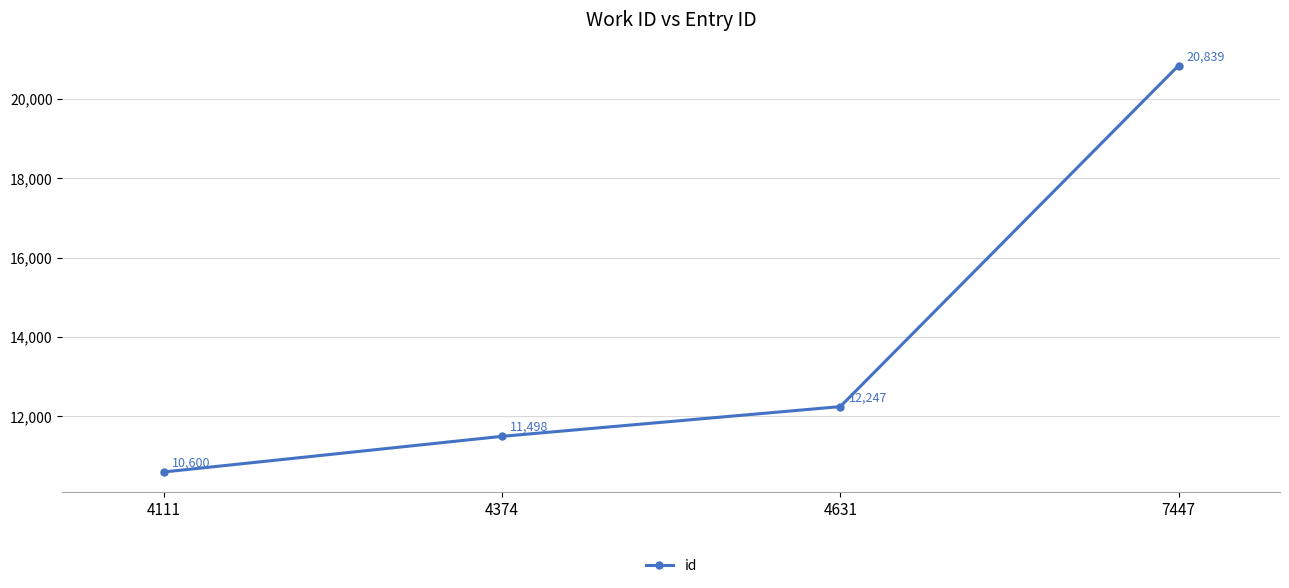

Which has a higher value, 4374 or 4631?

4631